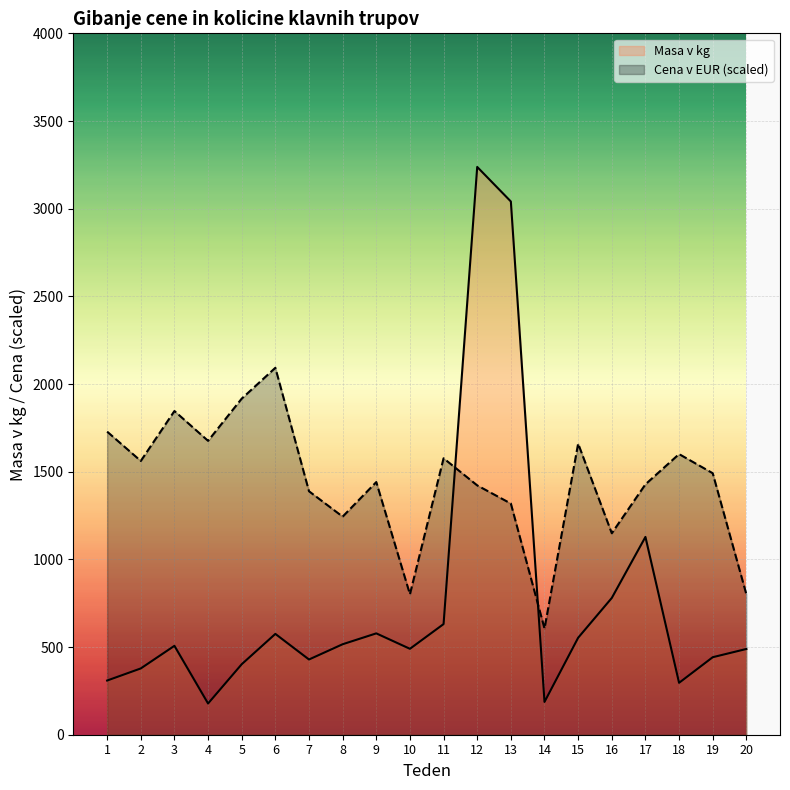

Rank the series at 10 from highest to lowest value.

Cena v EUR (scaled), Masa v kg